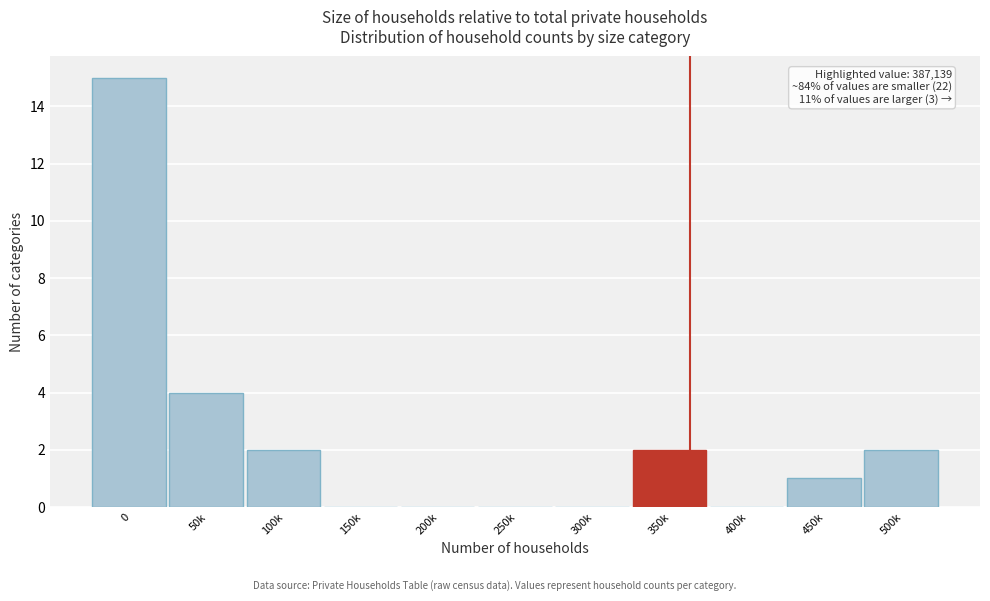

Reading left to right, list all the values displayed in this chart.

0=15	50k=4	100k=2	150k=0	200k=0	250k=0	300k=0	350k=2	400k=0	450k=1	500k=2